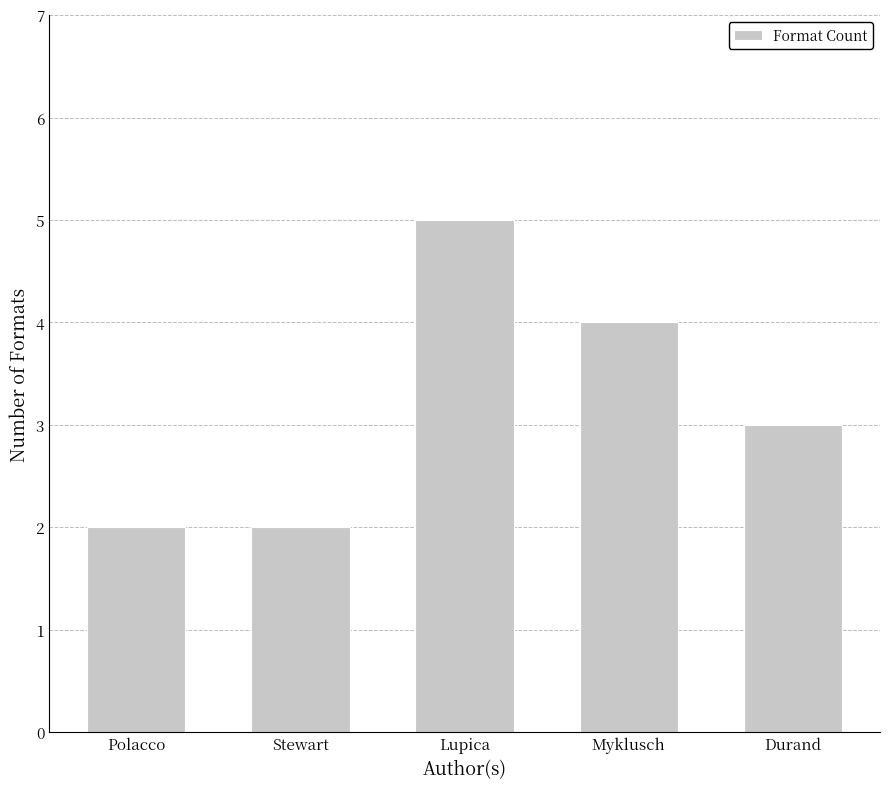

What is the difference between the values at Myklusch and Durand?

1